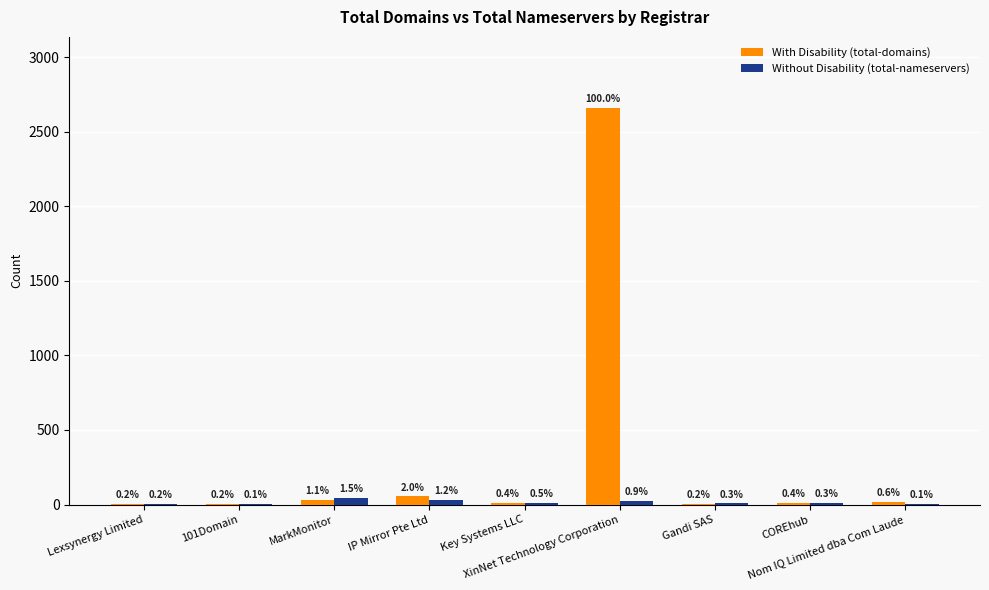

How many groups of bars are there?

9